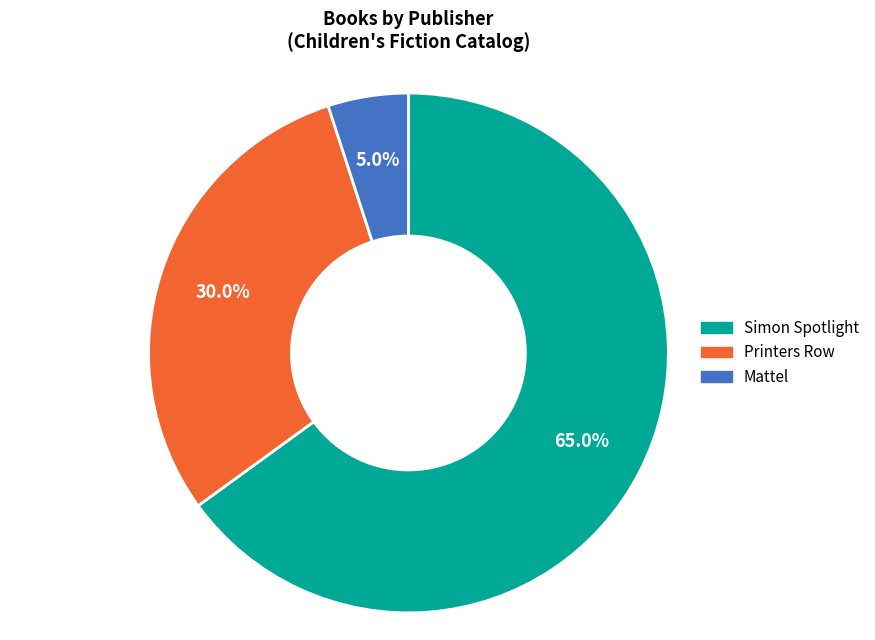

Approximately how many times larger is the value at Printers Row compared to Mattel?

6.0